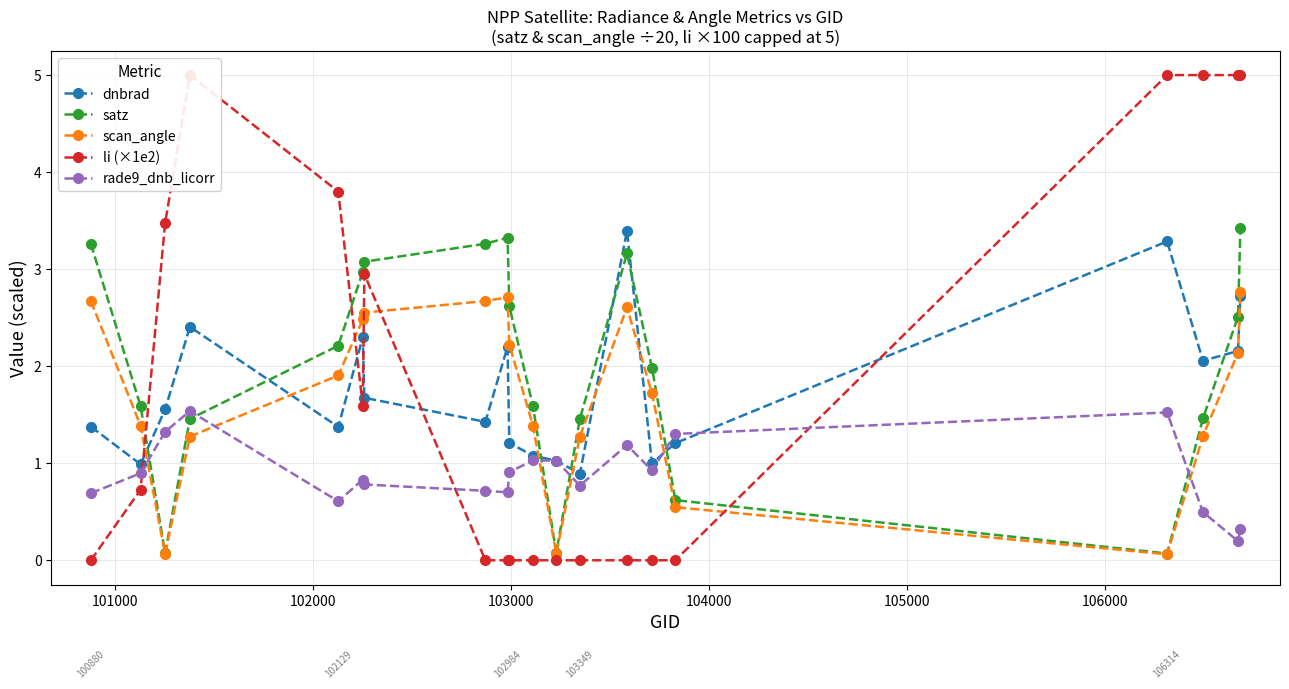

True or false: satz and dnbrad cross at least once.

True